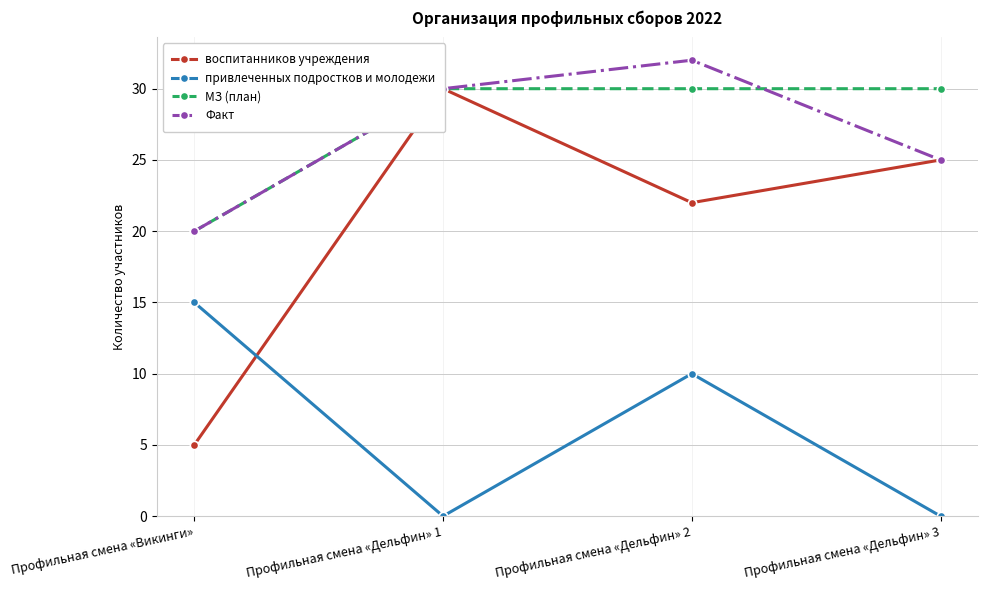

Reading right to left, extract all data points from this chart.

воспитанников учреждения: 25	22	30	5
привлеченных подростков и молодежи: 0	10	0	15
МЗ (план): 30	30	30	20
Факт: 25	32	30	20